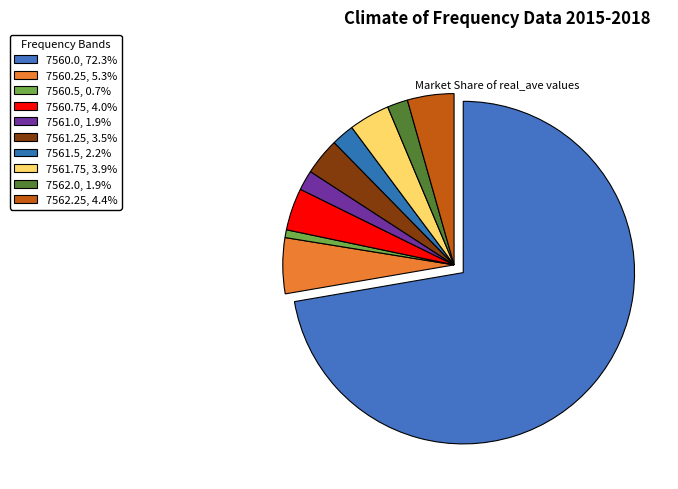

Count the number of slices in the pie.

10